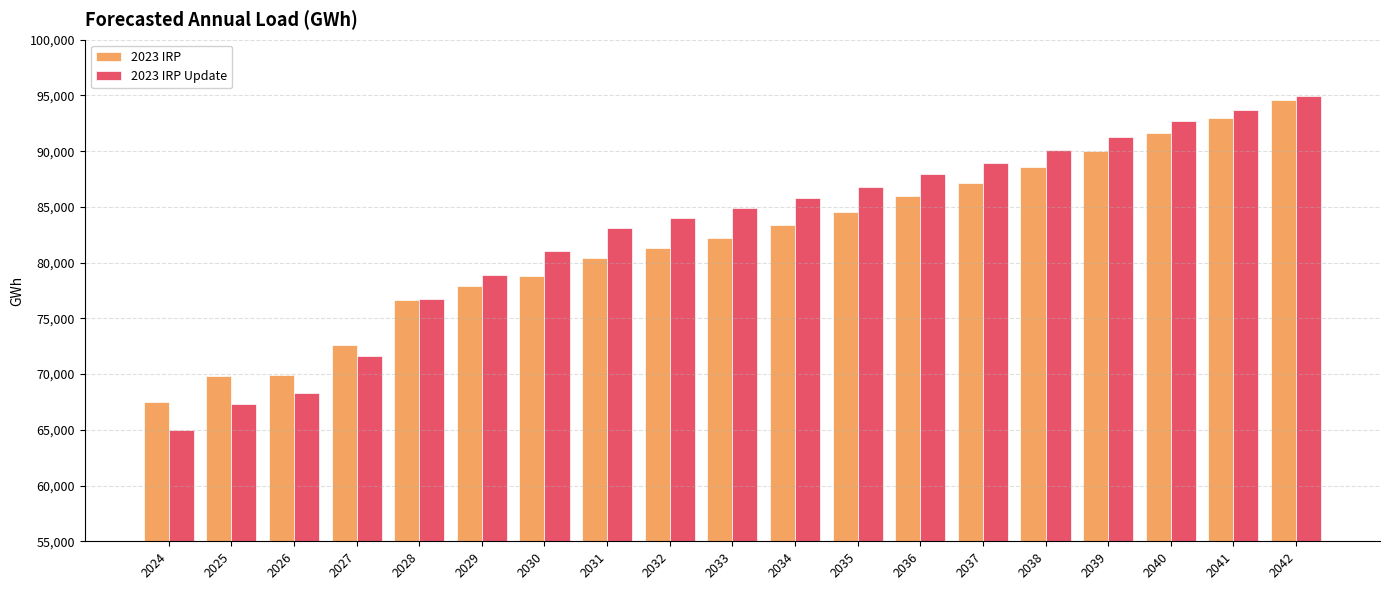

What are all the series names shown in the legend?

2023 IRP, 2023 IRP Update